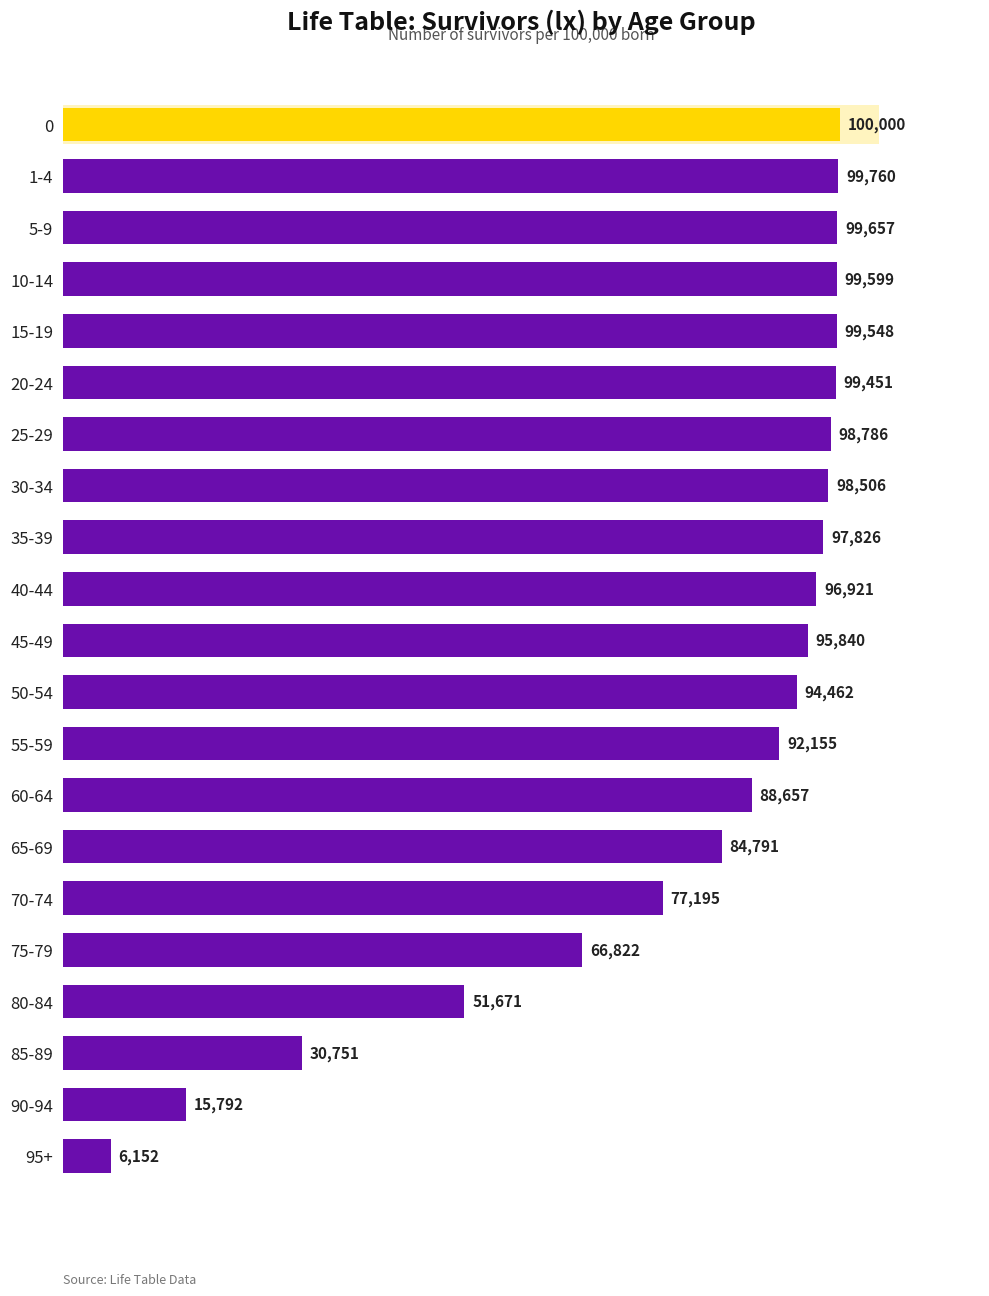

Reading top to bottom, list all the values displayed in this chart.

100000	99760	99657	99599	99548	99451	98786	98506	97826	96921	95840	94462	92155	88657	84791	77195	66822	51671	30751	15792	6152